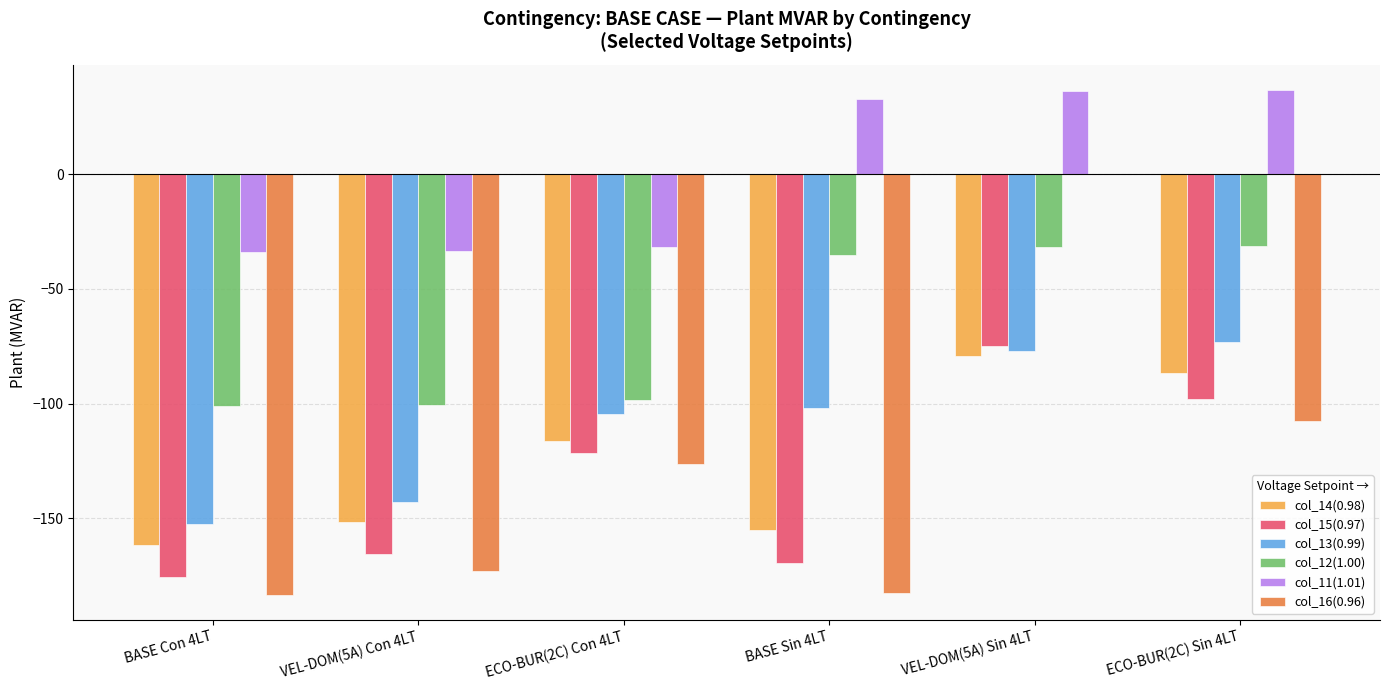

What is the sum of the col_14(0.98) values at ECO-BUR(2C) Sin 4LT and BASE Con 4LT?

-247.9